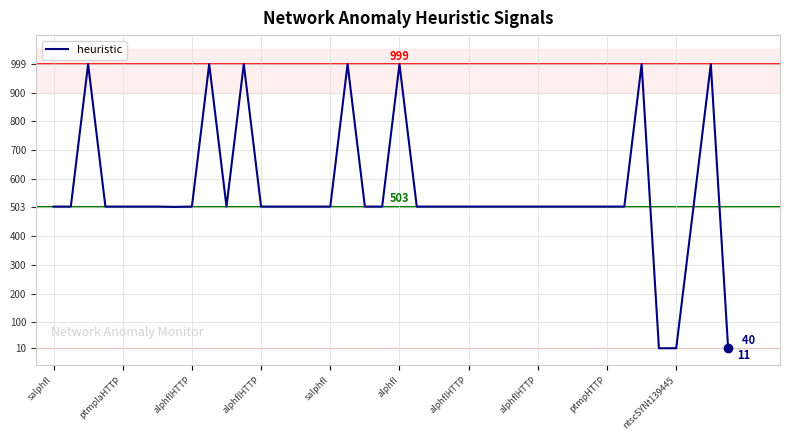

What is the greatest value displayed?

999